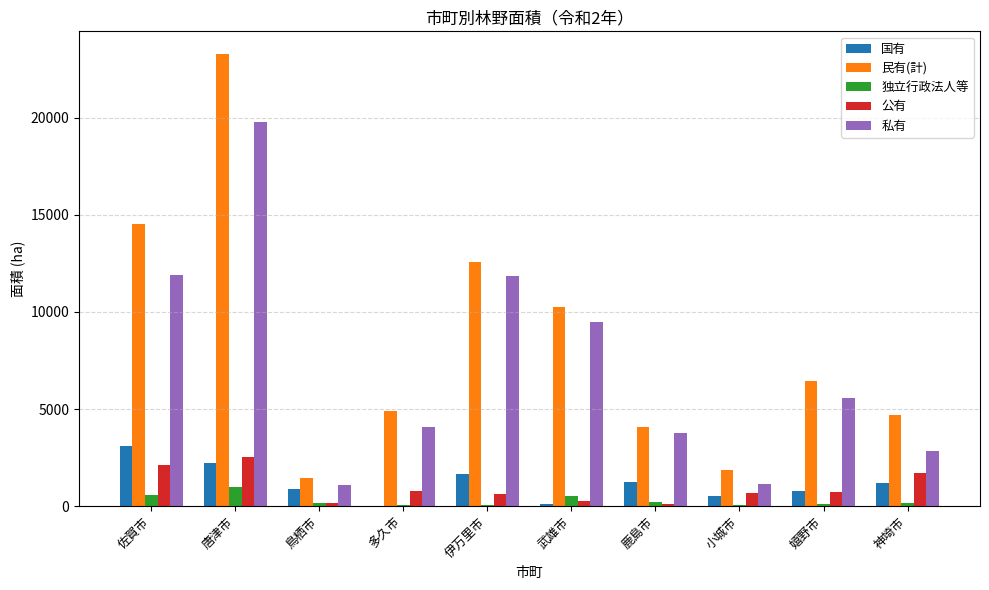

Does the chart contain stacked bars?

No